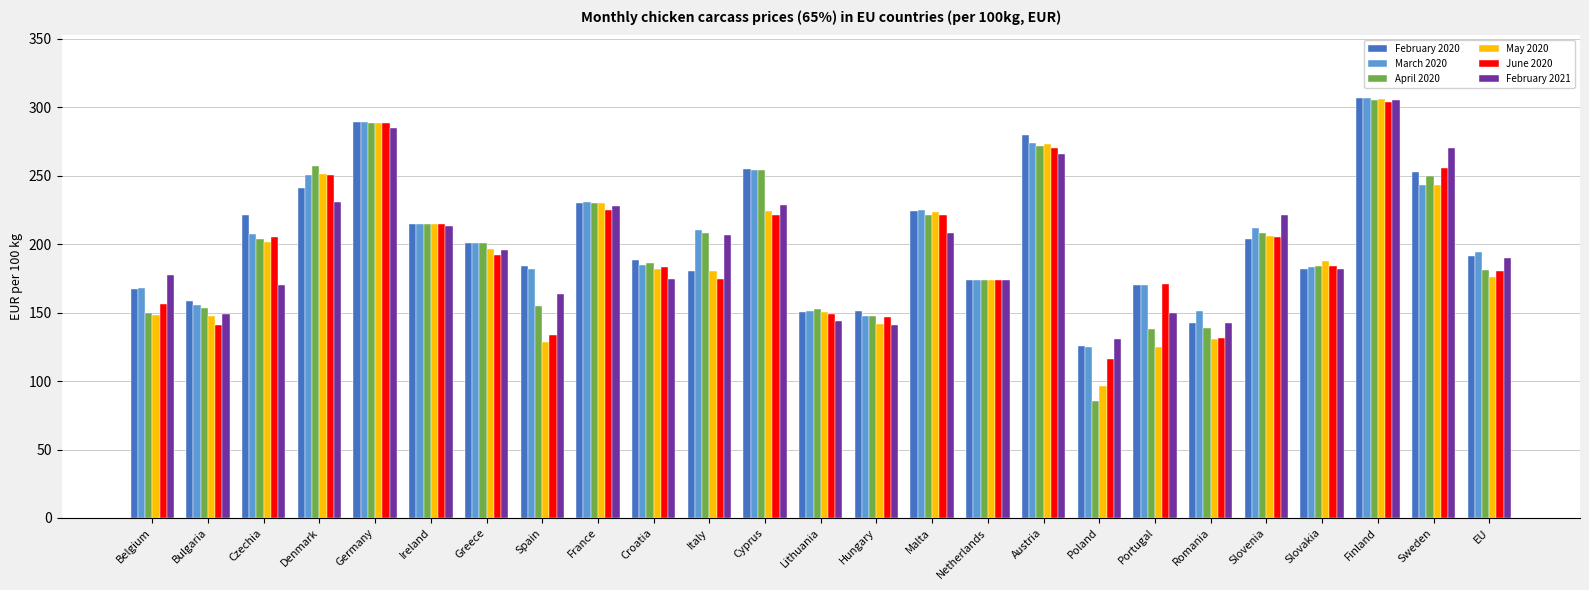

How many data points does each series have?

25